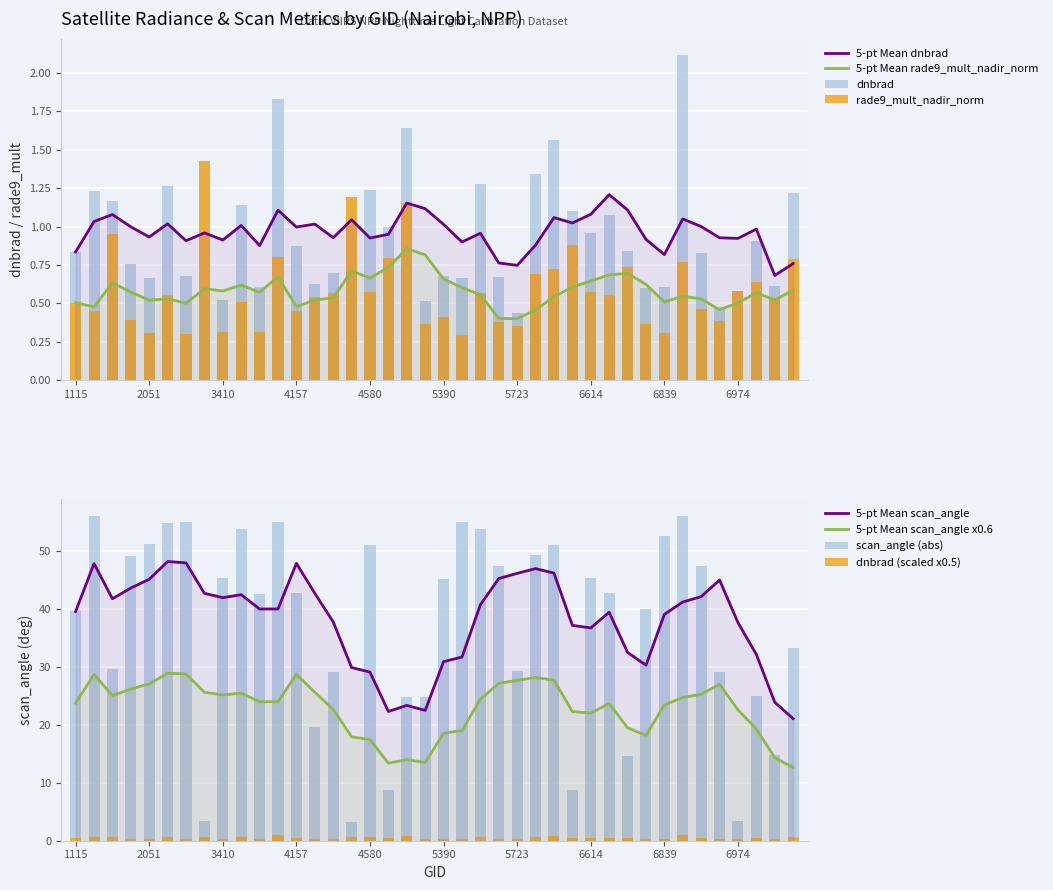

What is the lowest value of the scan_angle_abs series?

3.2